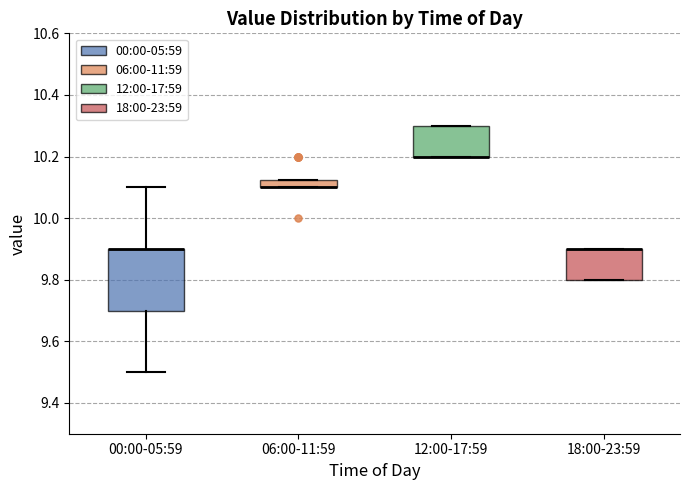

Where does the lower whisker of the box for 00:00-05:59 end on the y-axis? The values are not printed on the chart, so give them approximately, as read against the axis.

9.50